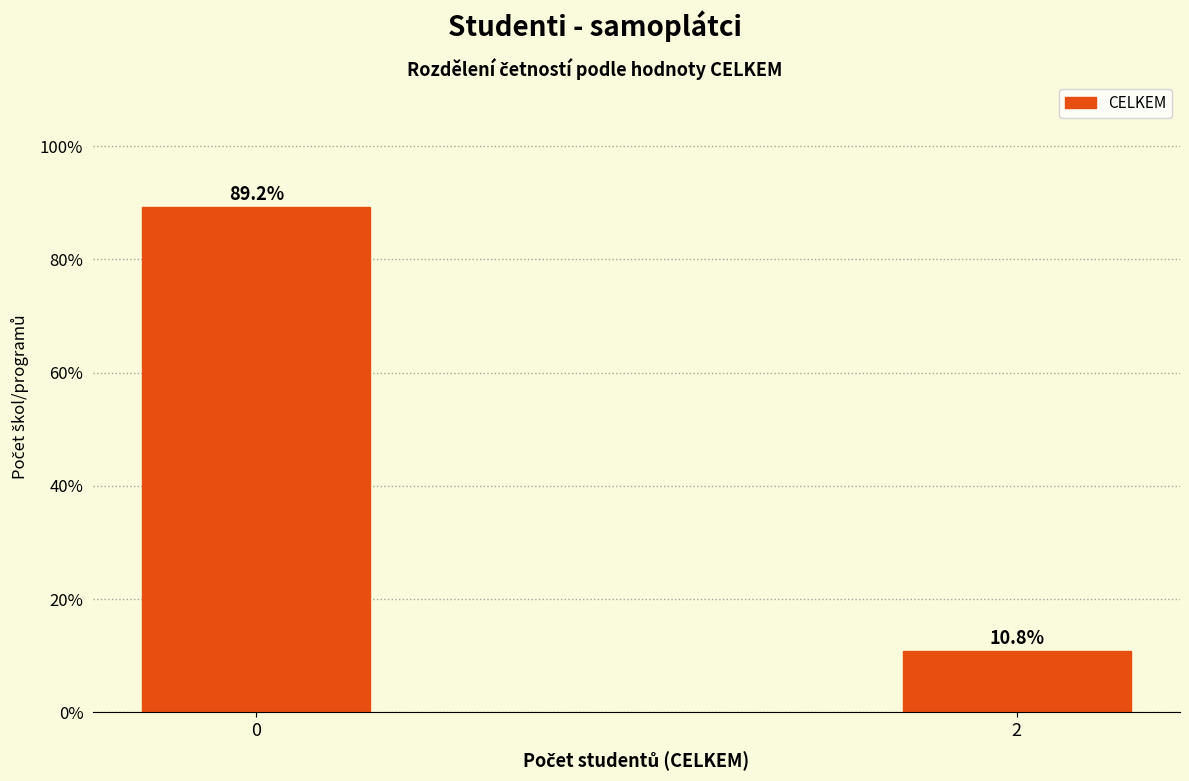

Reading left to right, extract all data points from this chart.

89.2	10.8